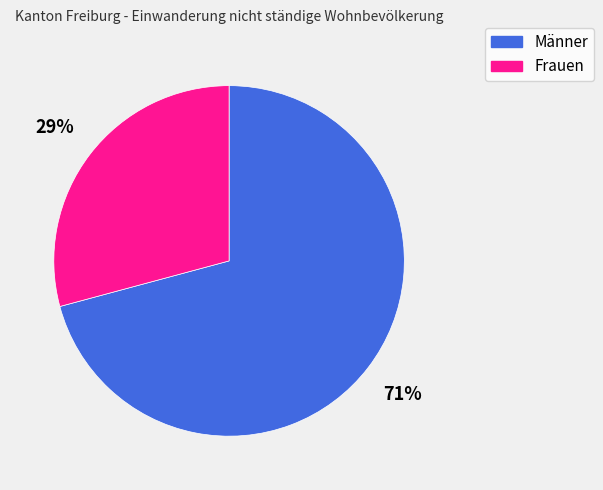

How many slices are in this pie chart?

2